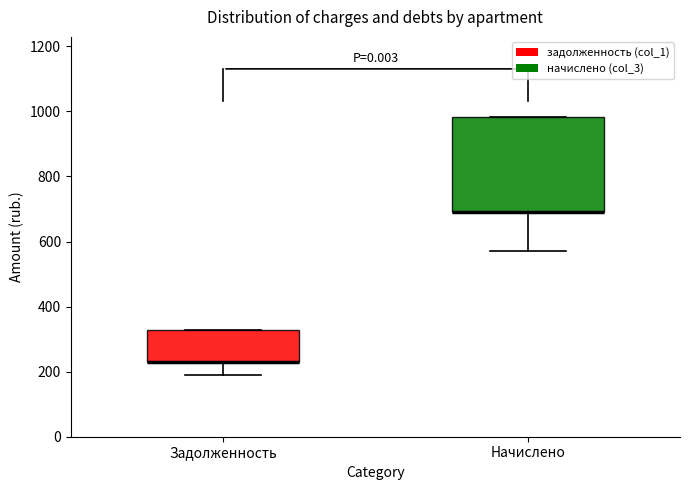

Where is the lower edge of the box for Начислено on the y-axis? The values are not printed on the chart, so give them approximately, as read against the axis.

700